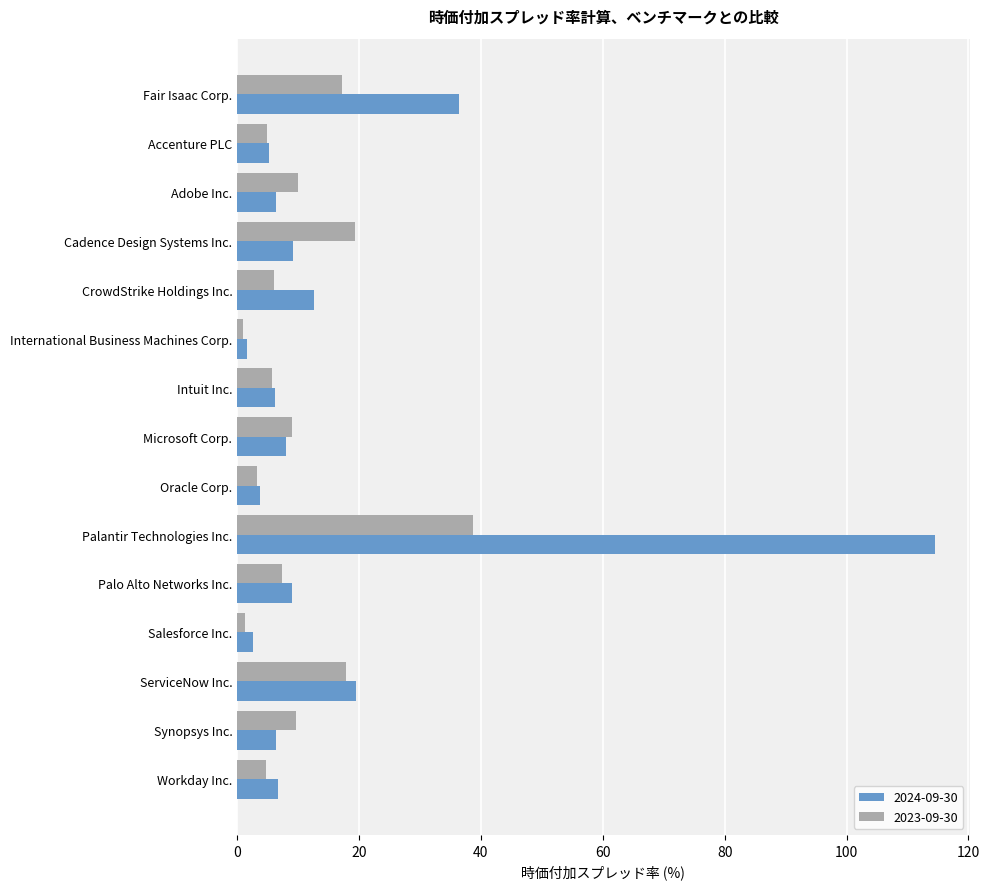

Which series has the largest range (max minus min)?

2024-09-30